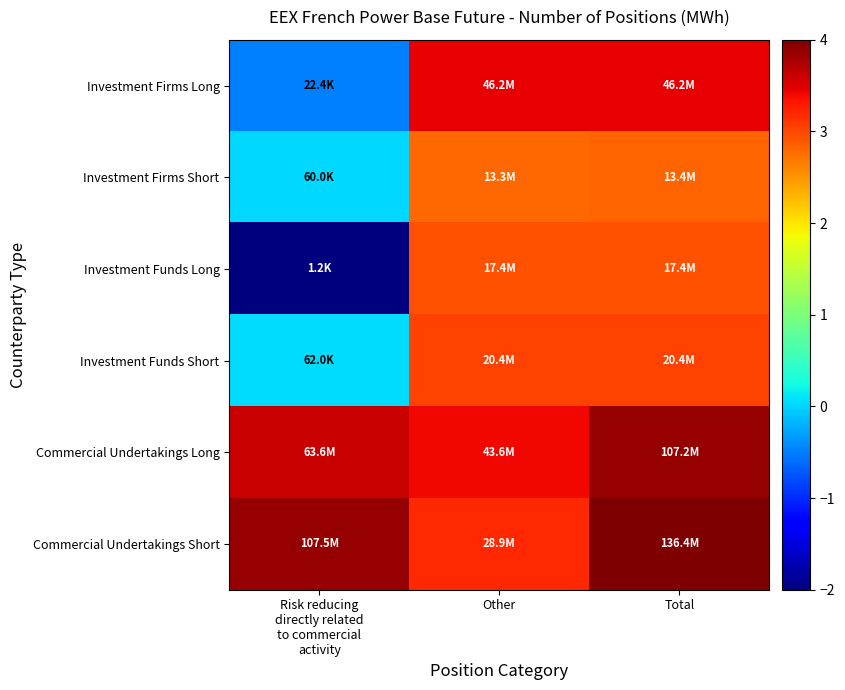

Which category has the lowest value across all series?

Risk reducing
directly related
to commercial
activity